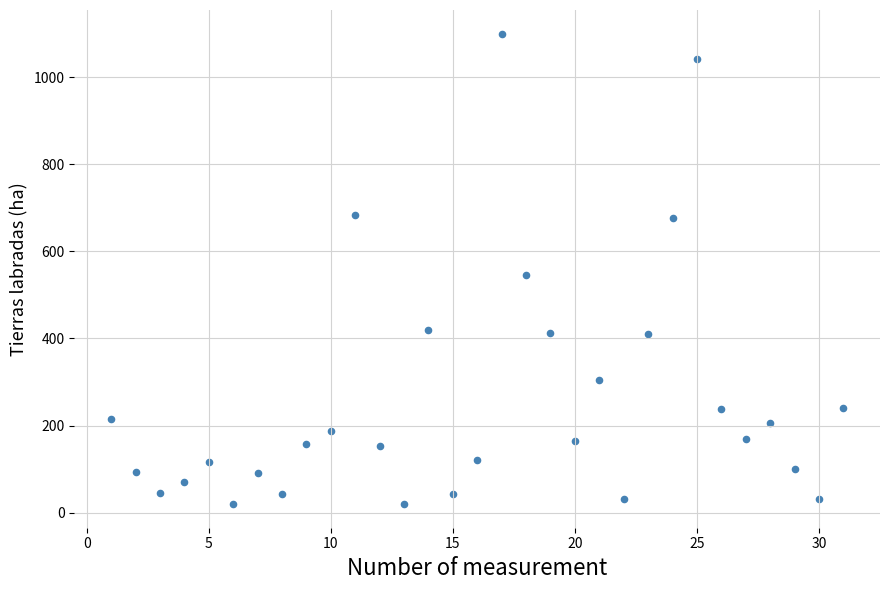

What is the range of X values (max minus min)?

30.0